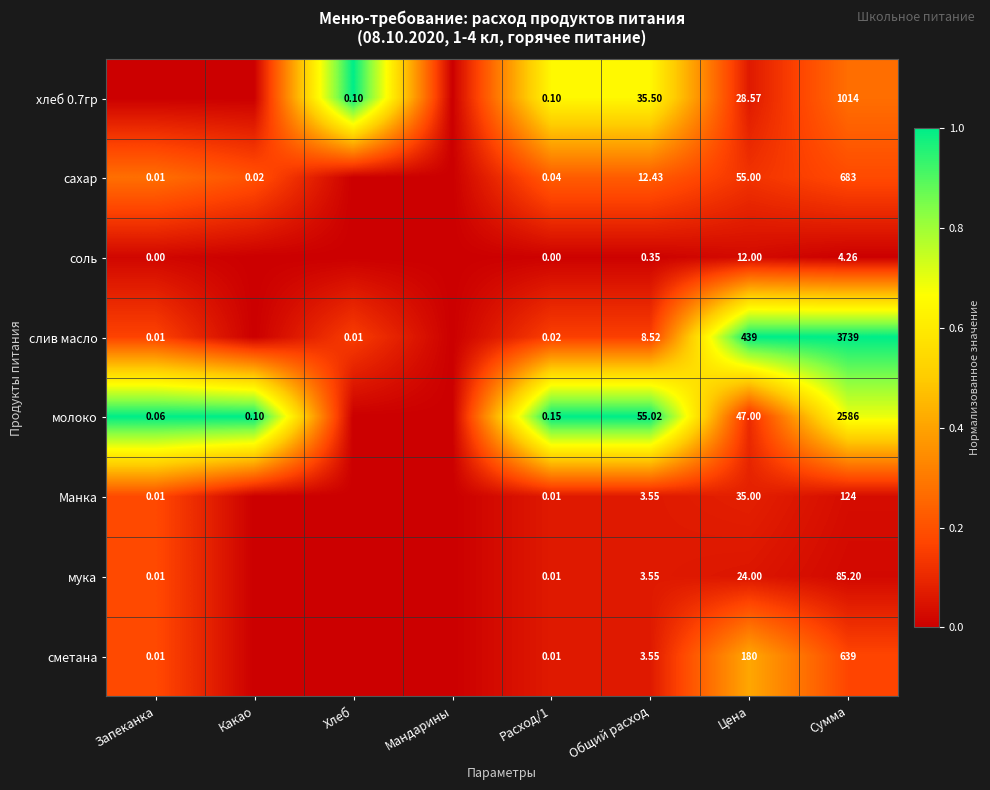

Is it true that соль equals 0.0 at Хлеб?

True